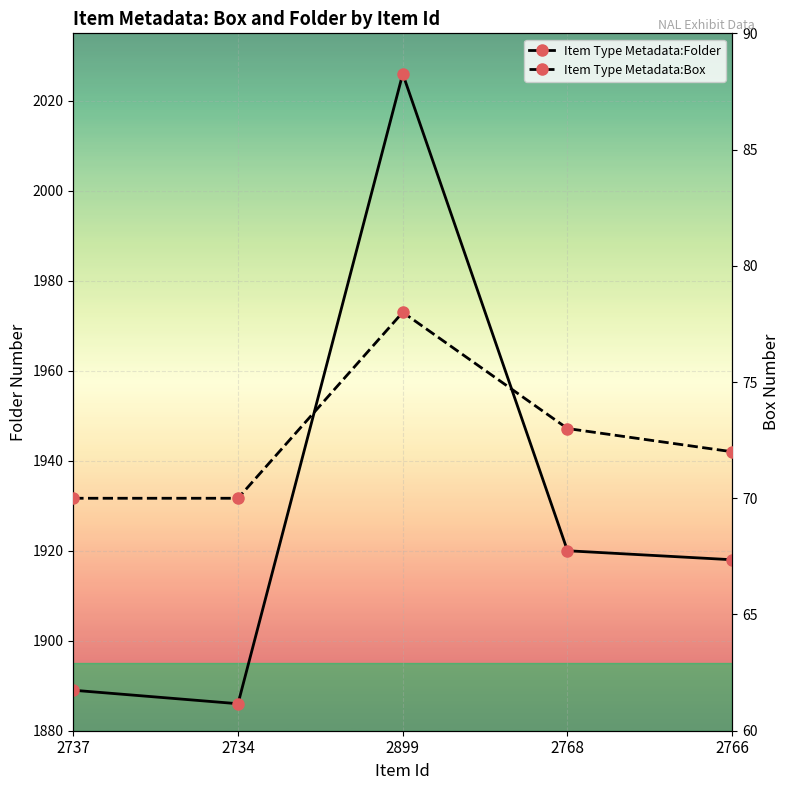

Reading left to right, list all the values displayed in this chart.

Item Type Metadata:Folder: 2737=1889	2734=1886	2899=2026	2768=1920	2766=1918
Item Type Metadata:Box: 2737=70	2734=70	2899=78	2768=73	2766=72